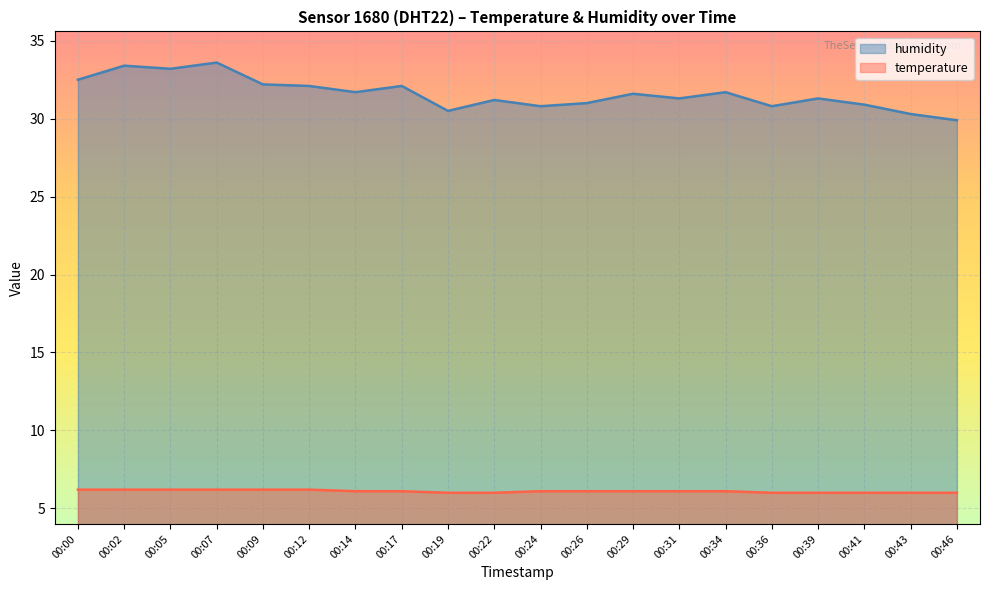

The humidity series shows 7.3 at 00:07. True or false?

False